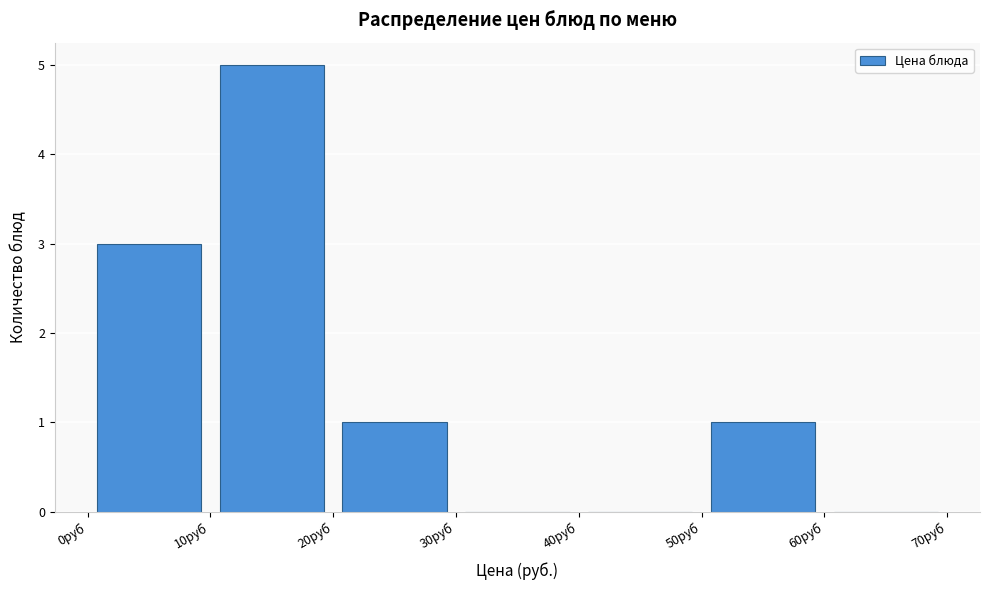

What is the height of the bar covering 10 to 20 on the x-axis? The values are not printed on the chart, so give them approximately, as read against the axis.

5